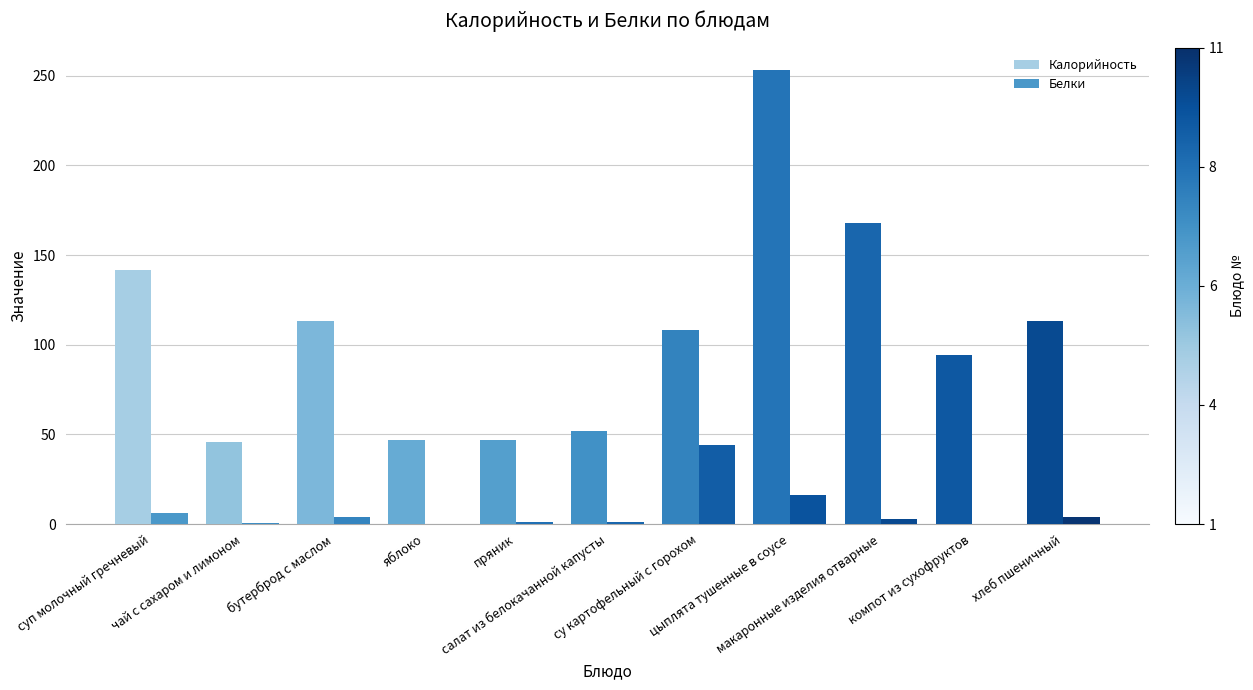

Read the Белки value at салат из белокачанной капусты.

1.0